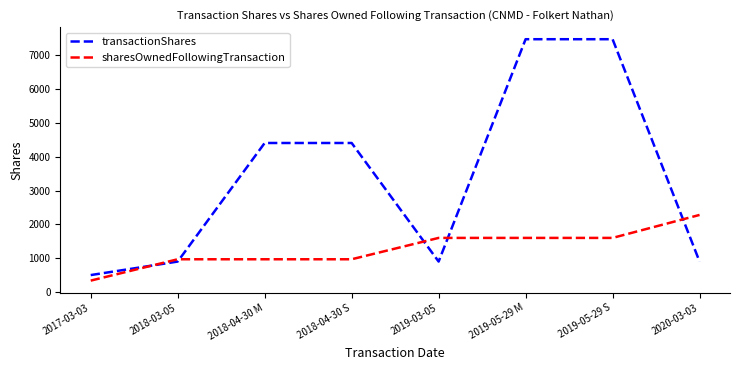

What is the approximate value of transactionShares at 2017-03-03, to the nearest 100?

500